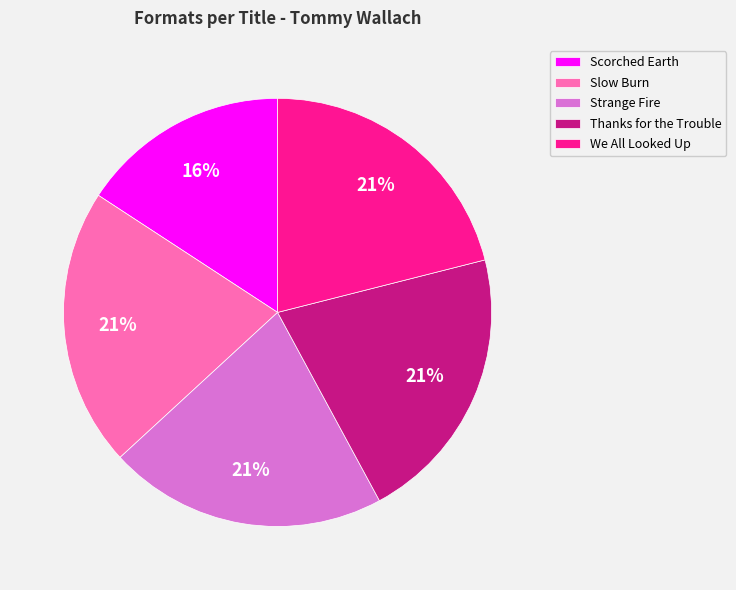

Approximately how many times larger is the value at We All Looked Up compared to Strange Fire?

1.0